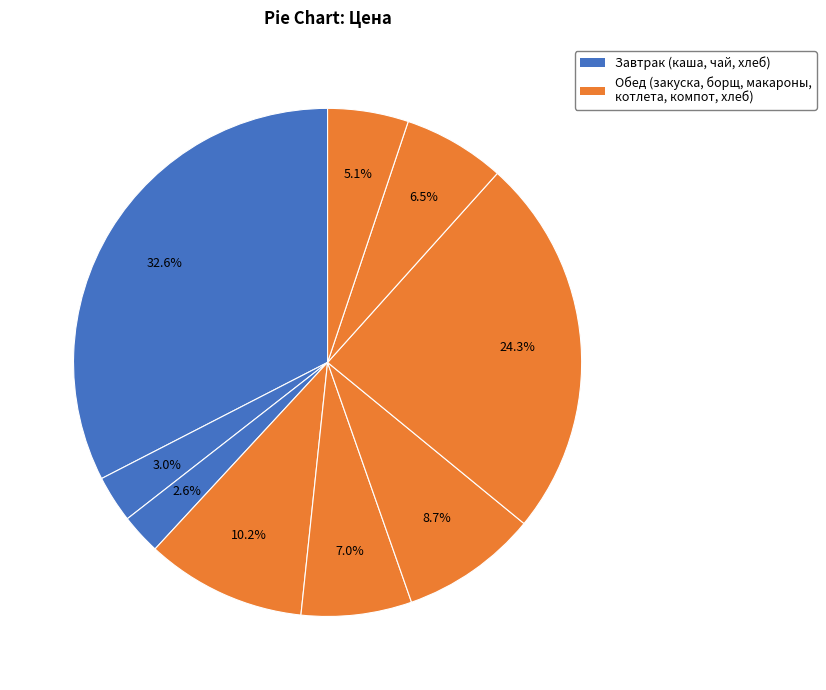

Count the number of slices in the pie.

9